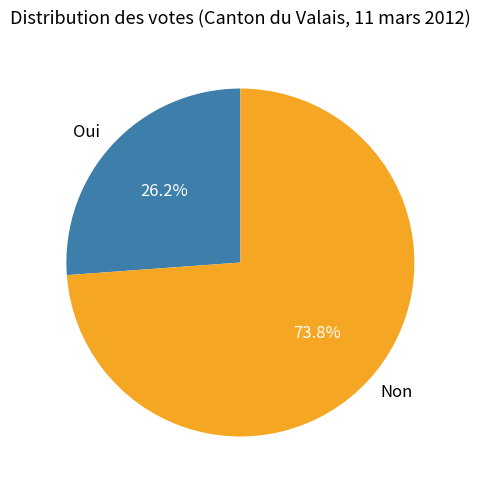

To the nearest percent, what is the average slice percentage?

50%